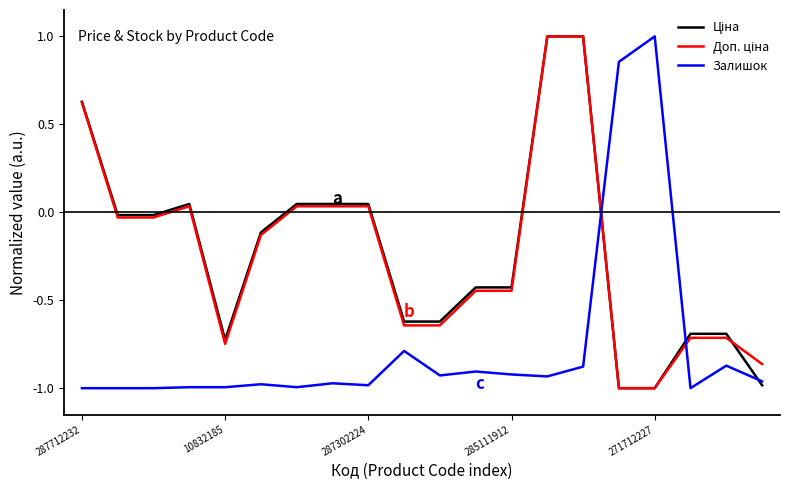

What is the maximum value shown in the chart?

1.0